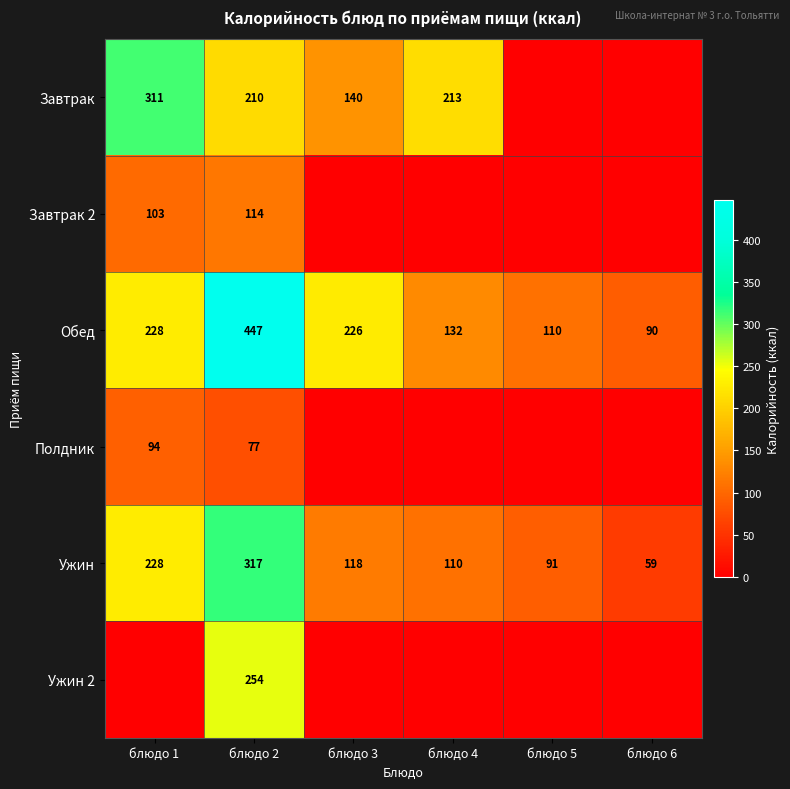

The Ужин series shows 91 at блюдо 5. True or false?

True